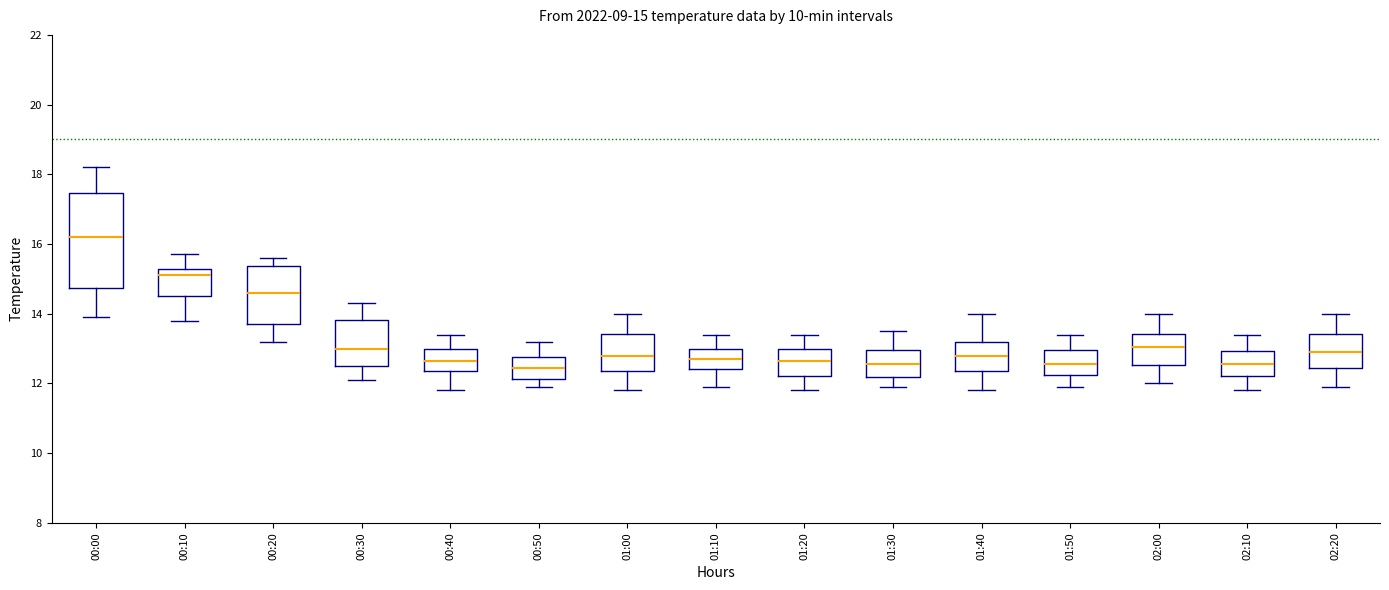

Which box has the highest median line?

00:00